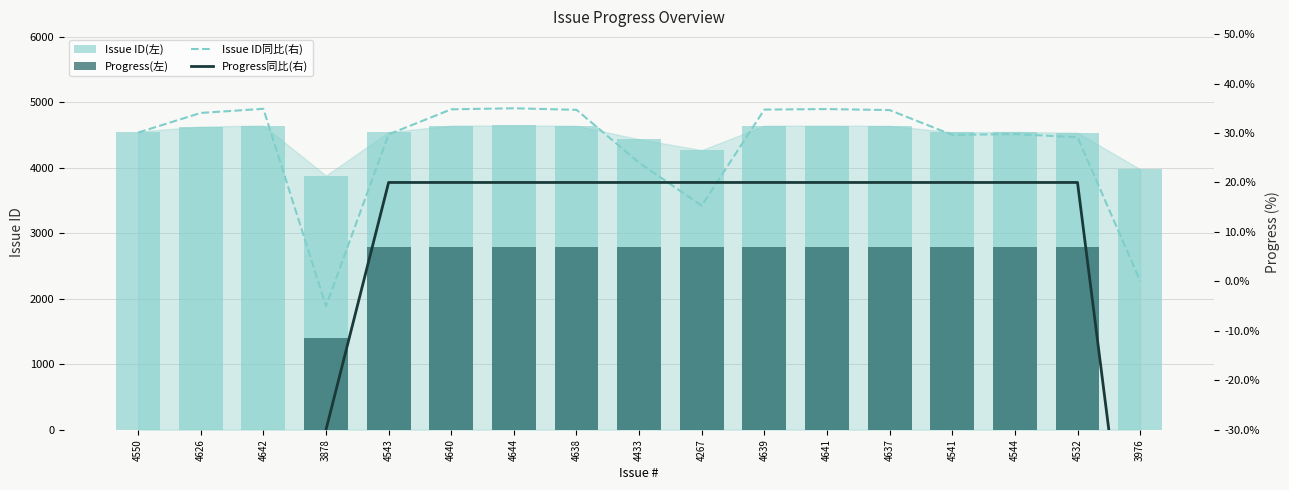

What position from the right is 4626?

16